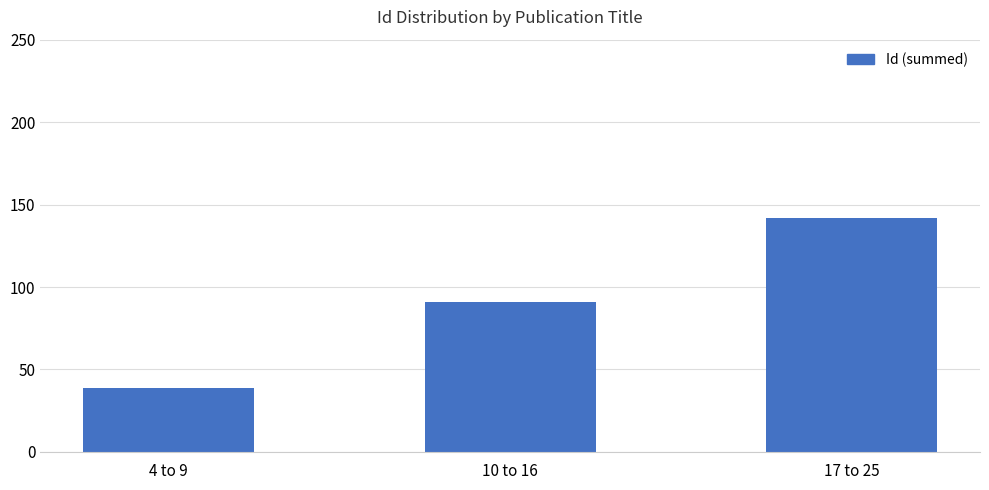

Between 4 to 9 and 10 to 16, which is larger?

10 to 16